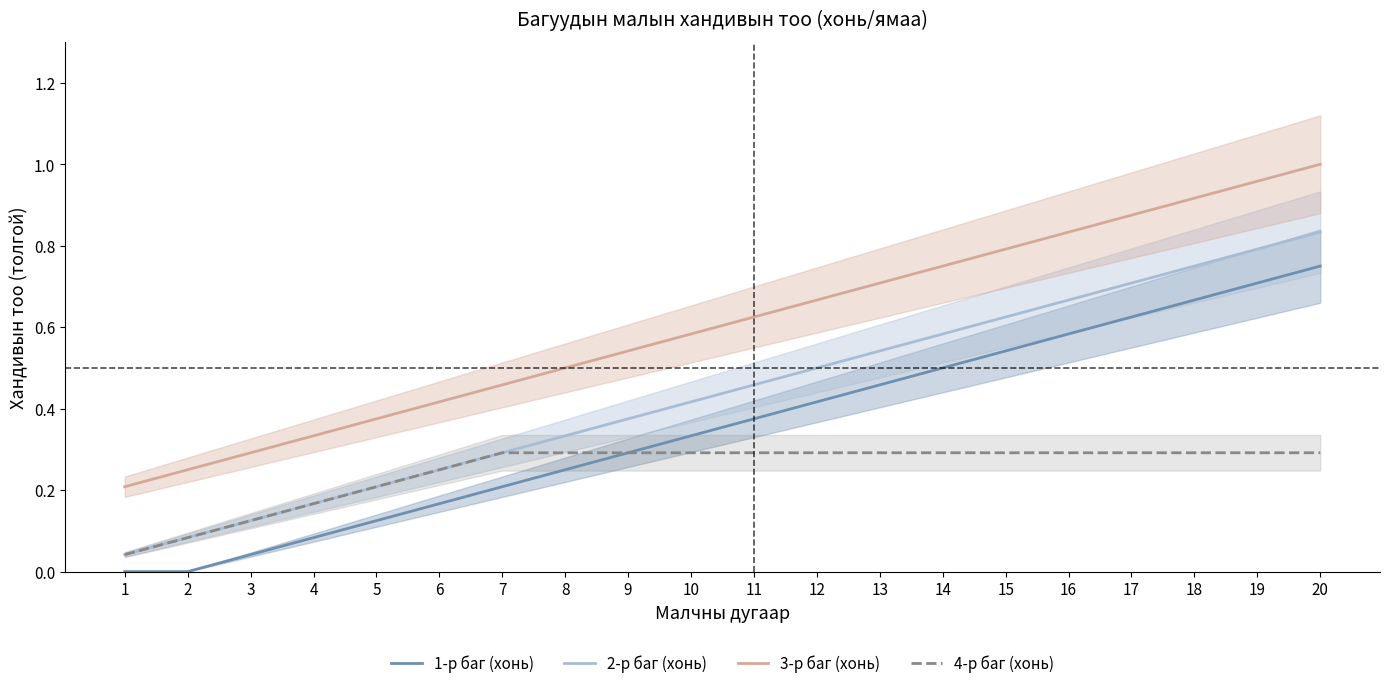

What value does the 3-р баг (хонь) series have at 18?

0.9